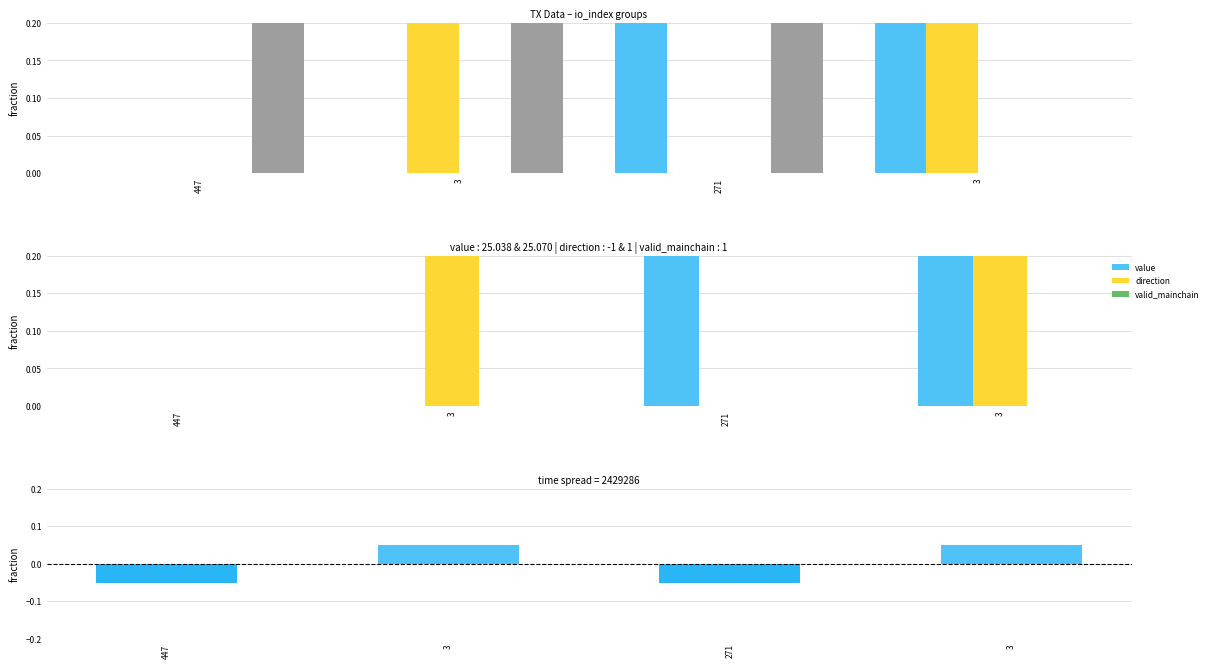

How many values in the value series are below 1?

2